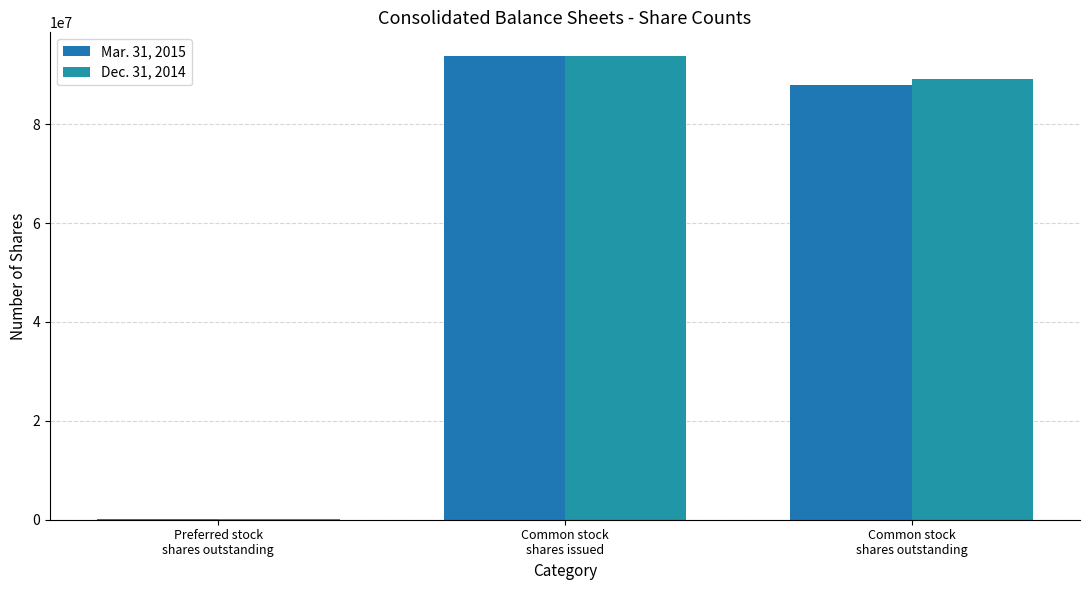

What are all the series names shown in the legend?

Mar. 31, 2015, Dec. 31, 2014